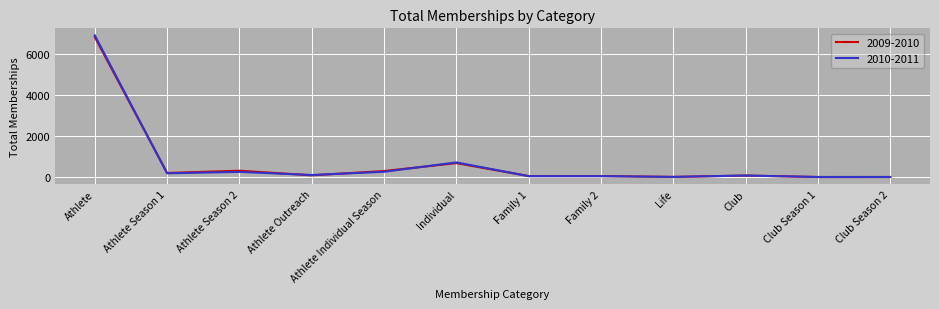

What is the spread (max minus min) of values at Individual?

35